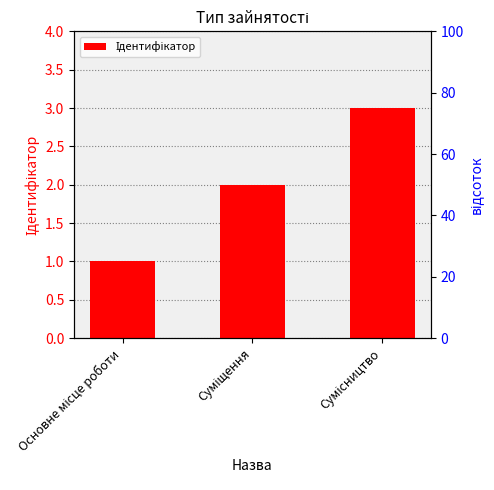

Rank the categories by value from lowest to highest.

Основне місце роботи, Суміщення, Сумісництво